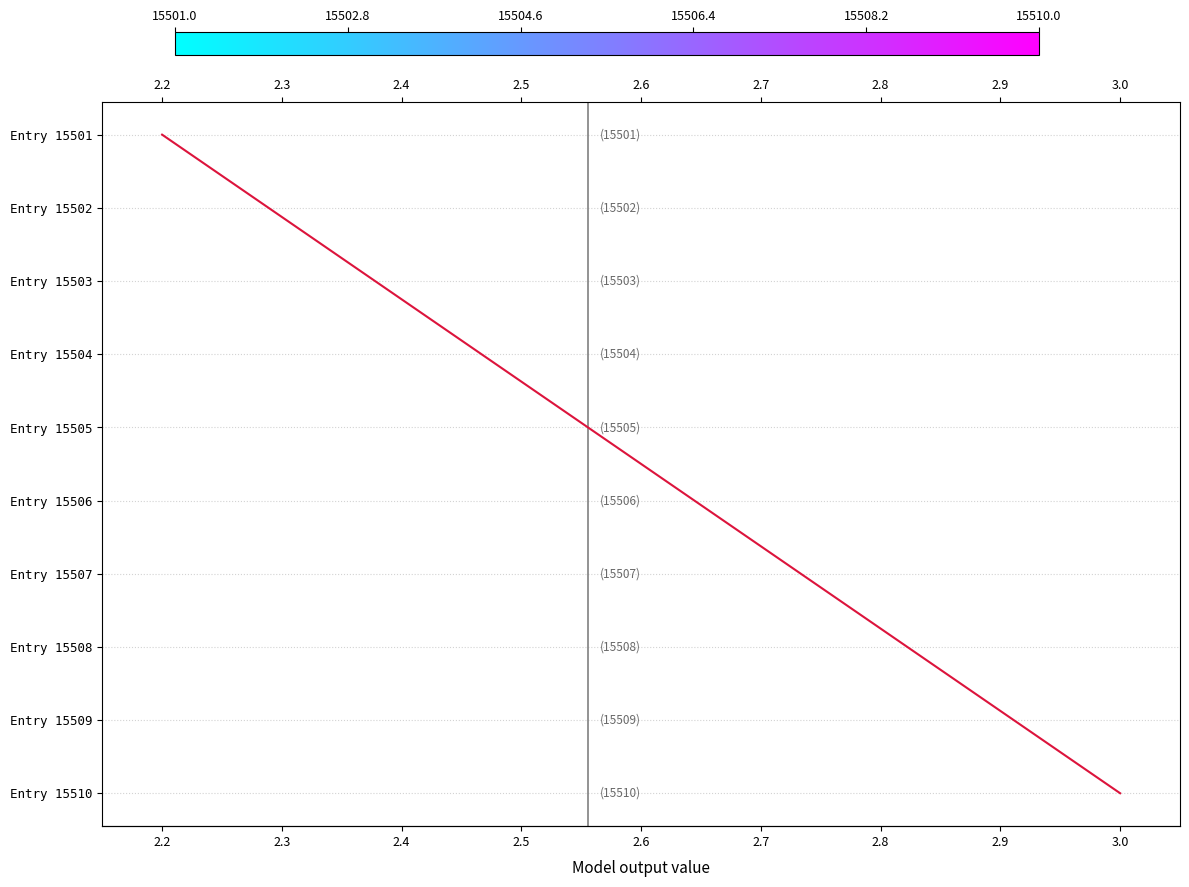

What is the change in value from 2.2 to 2.8?

+6